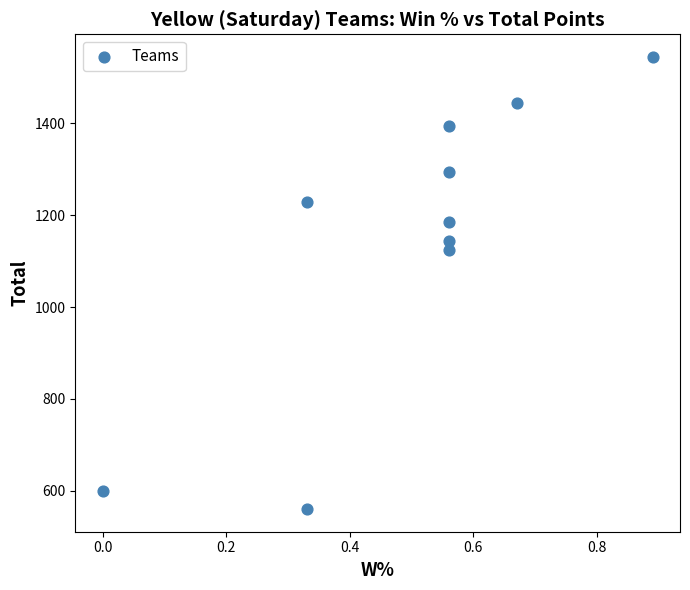

What Y value in the scatter plot is closest to 1052?

1125